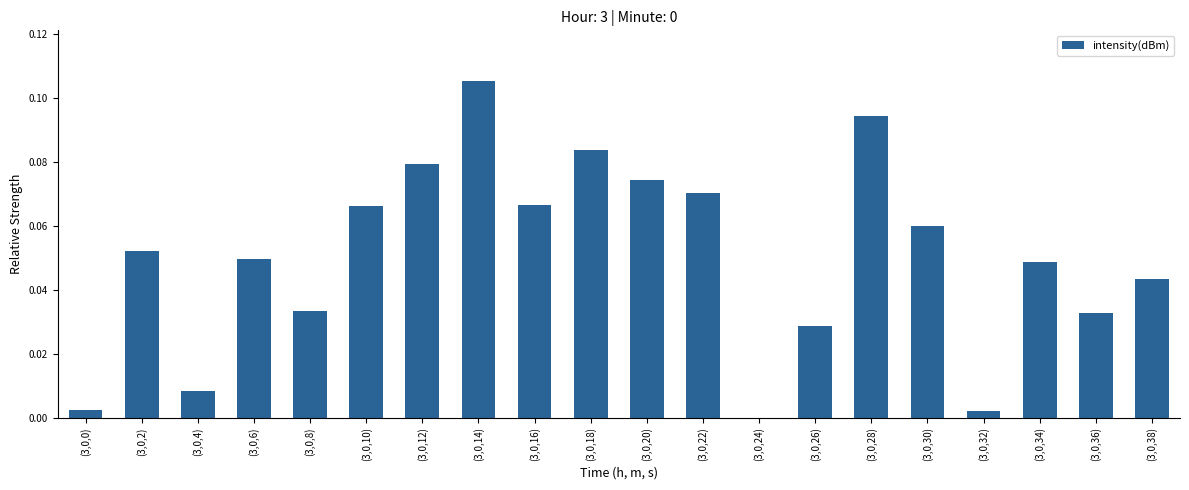

The chart shows a value of 0.0 at (3,0,4). True or false?

True